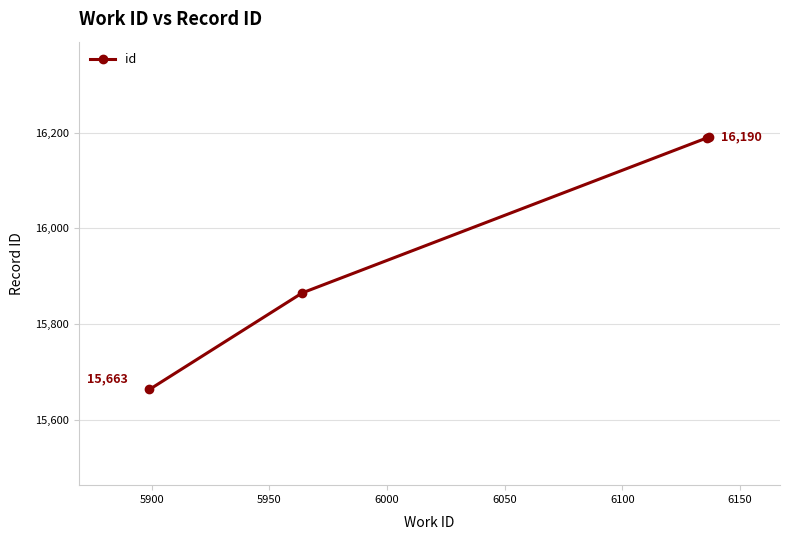

What is the value of the 4th point from the left?

16190